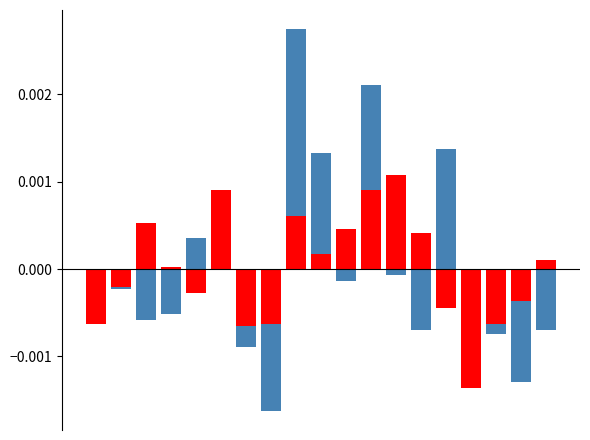

List the series in order of their overall mean, lowest first.

SDS_P2, SDS_P1